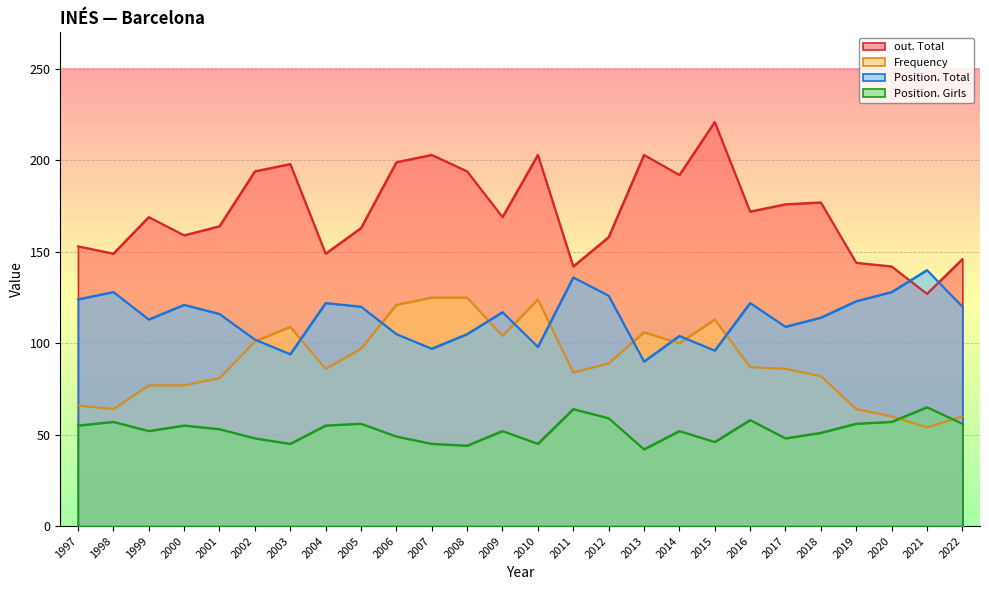

What is the total value across all series at 2018?

424